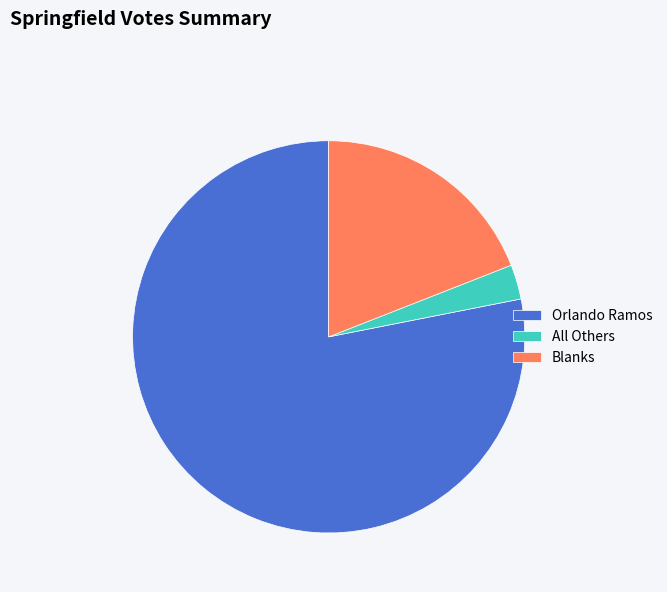

Rank the categories by value from lowest to highest.

All Others, Blanks, Orlando Ramos